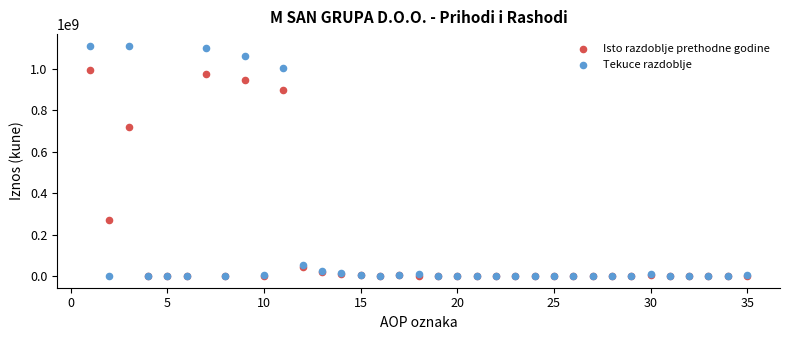

In the Tekuce razdoblje series, what Y value is closest to 555304375?

1002612629.0